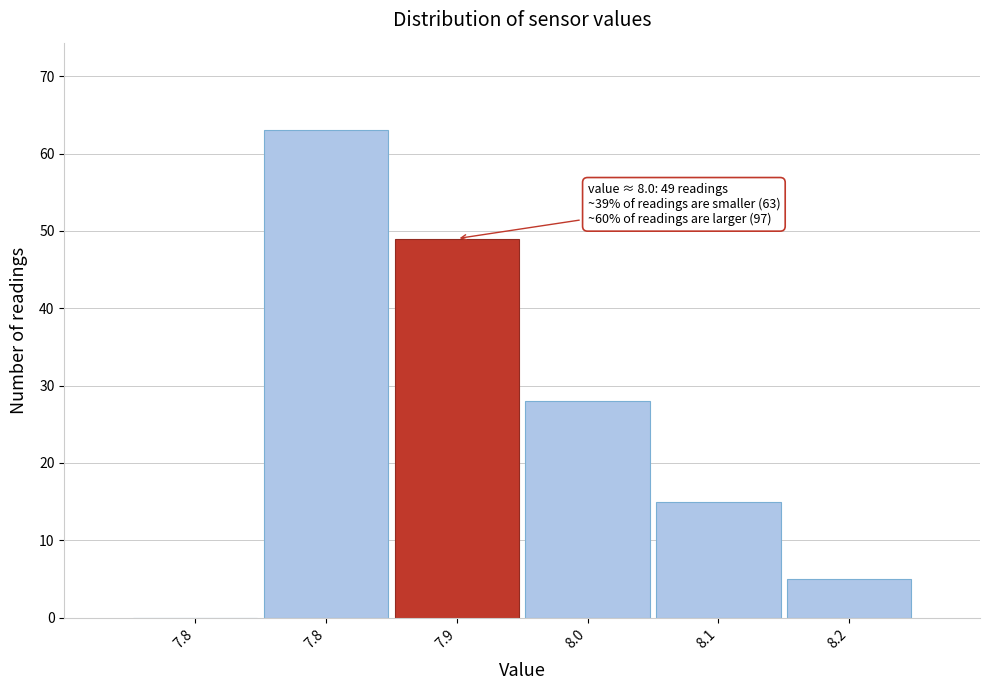

How many series are shown in this chart?

1